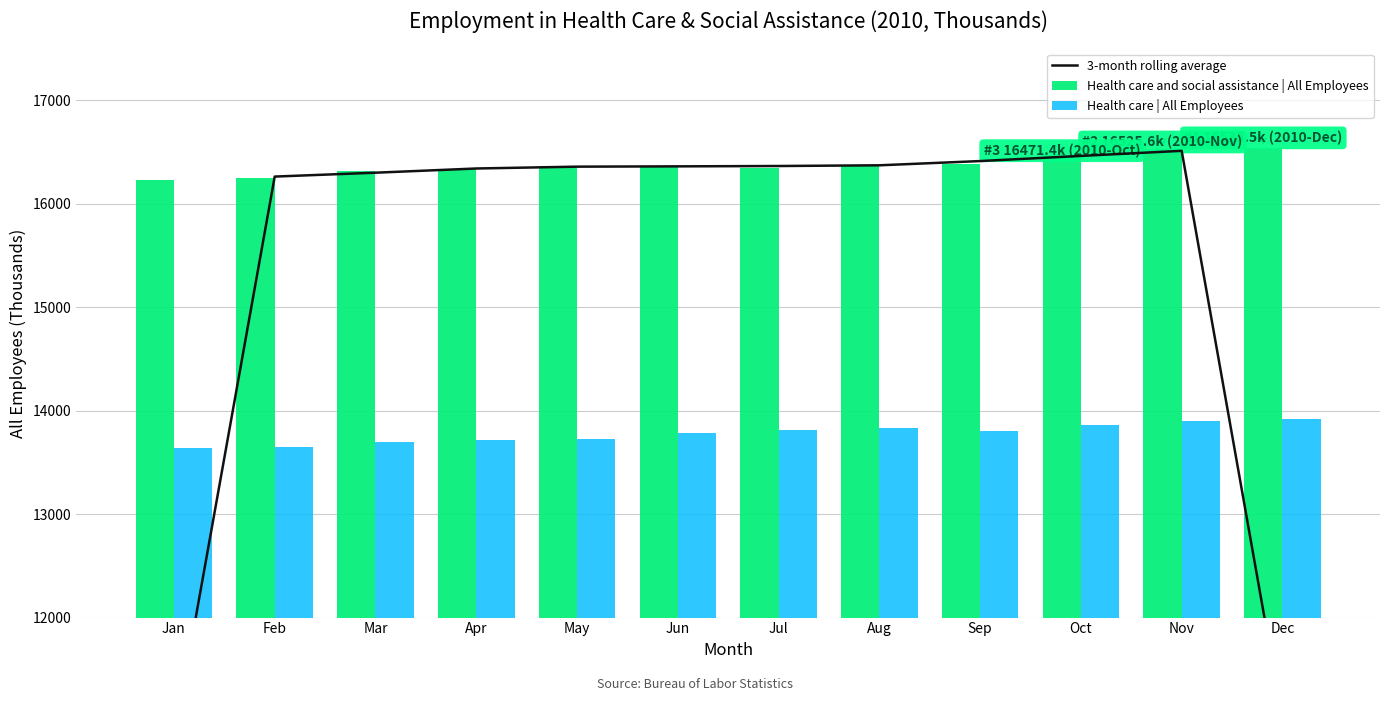

What is the value of the Health care | All Employees bar at the 9th from the left?

13801.3